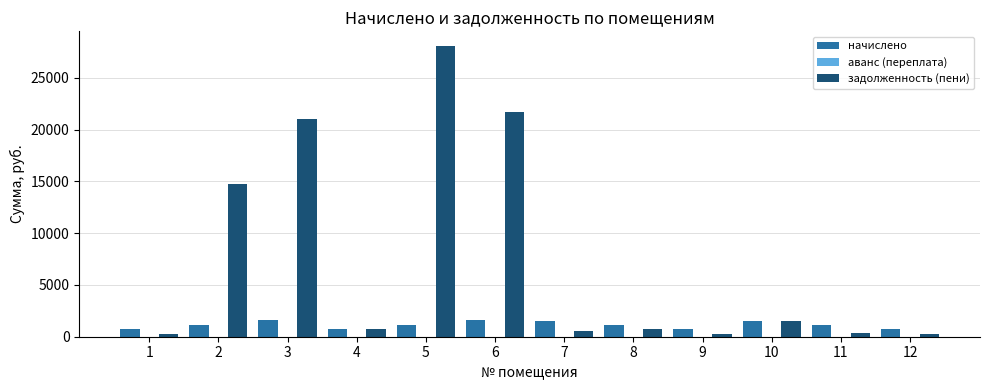

True or false: задолженность (пени) has a value of 247.4 at 1.

True